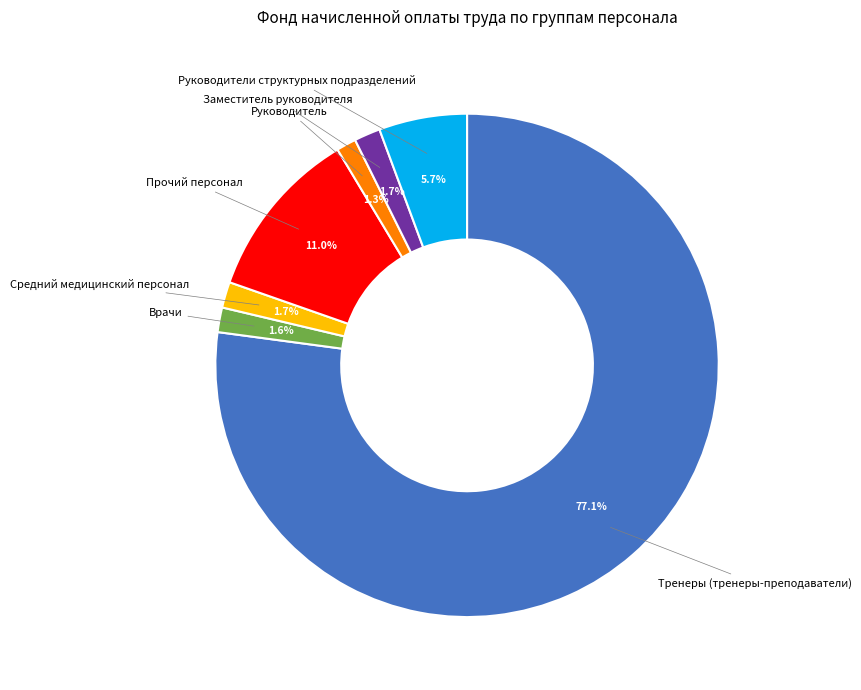

Approximately how many times larger is the value at Руководители структурных подразделений compared to Тренеры (тренеры-преподаватели)?

0.1